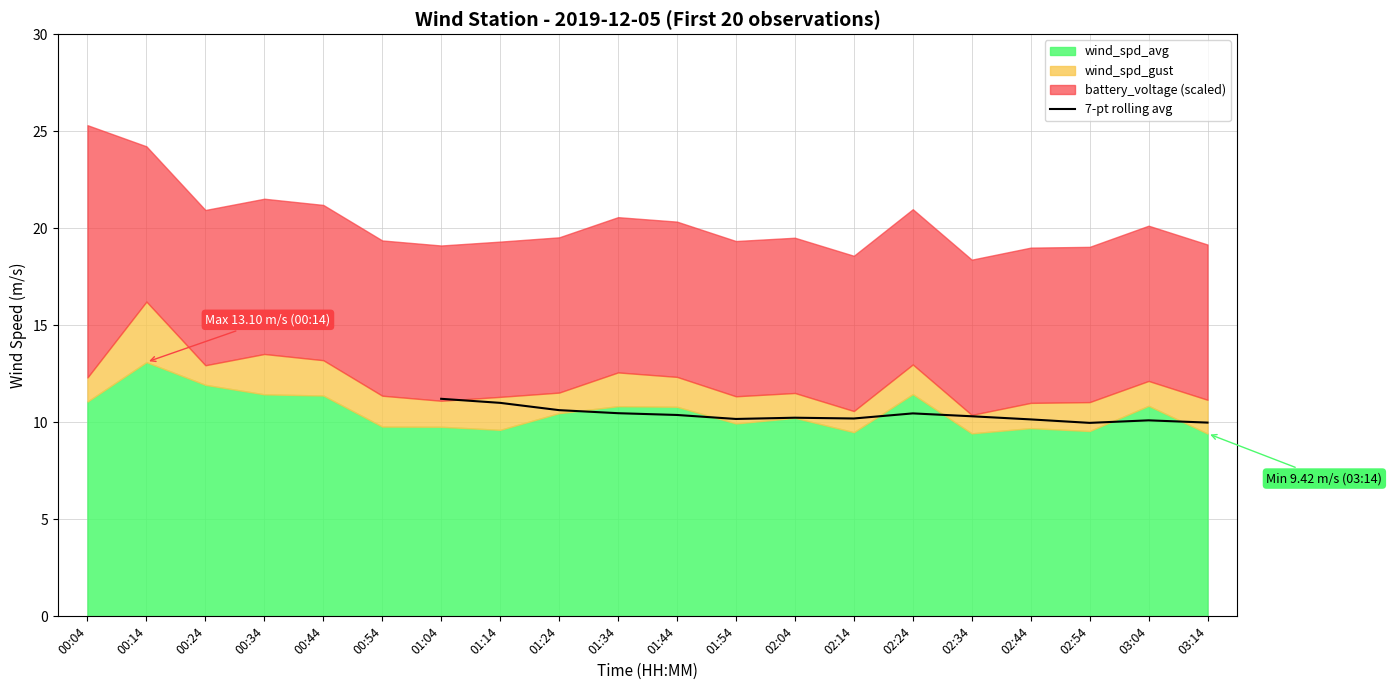

The value of 7-pt rolling avg at 01:24 is 10.6. True or false?

True